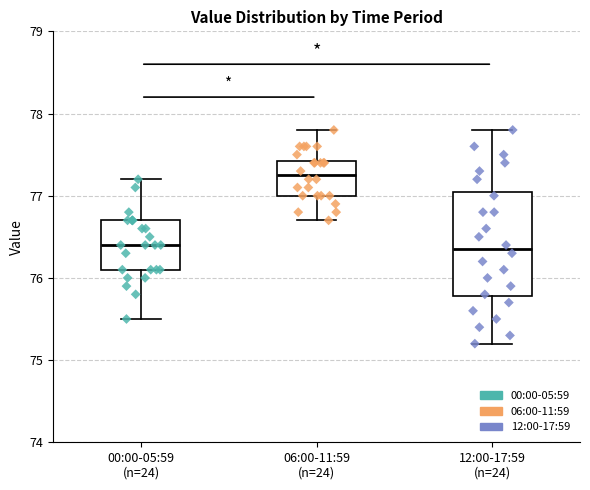

Where is the lower edge of the box for 06:00-11:59 (n=24) on the y-axis? The values are not printed on the chart, so give them approximately, as read against the axis.

77.0